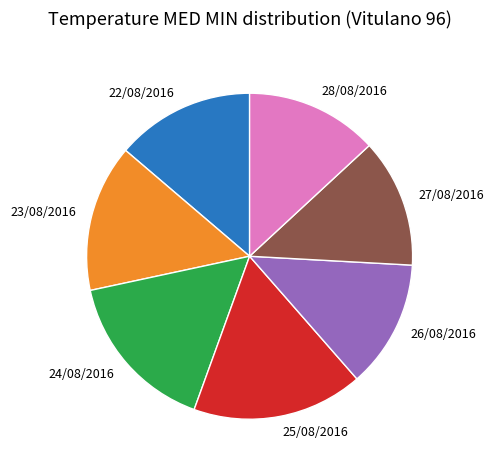

True or false: 22/08/2016 accounts for 14% of the total.

True